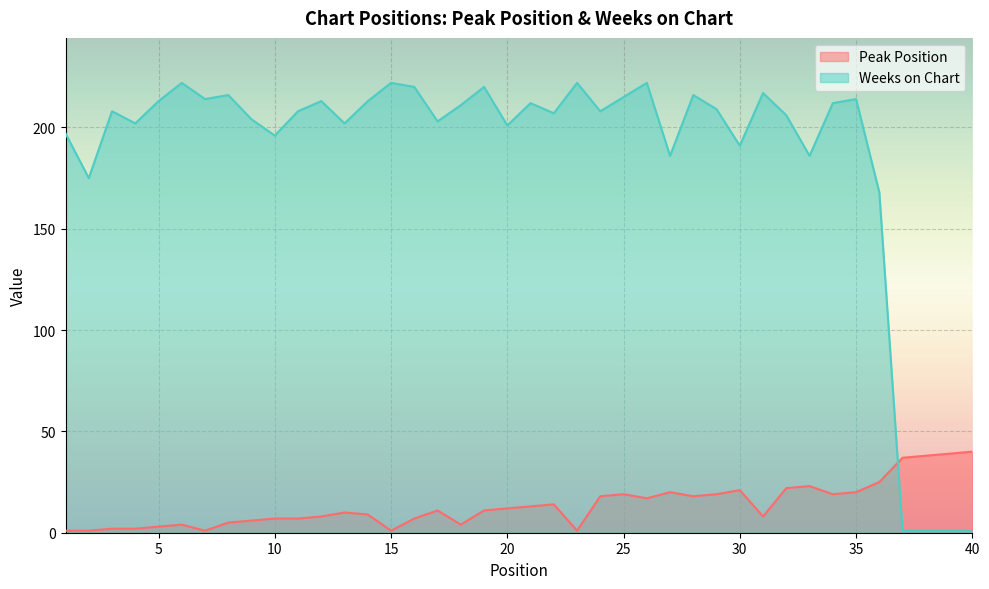

Reading left to right, transcribe all the data shown in this chart.

Peak Position: 1	1	2	2	3	4	1	5	6	7	7	8	10	9	1	7	11	4	11	12	13	14	1	18	19	17	20	18	19	21	8	22	23	19	20	25	37	38	39	40
Weeks on Chart: 197	175	208	202	213	222	214	216	204	196	208	213	202	213	222	220	203	211	220	201	212	207	222	208	215	222	186	216	209	191	217	206	186	212	214	168	1	1	1	1